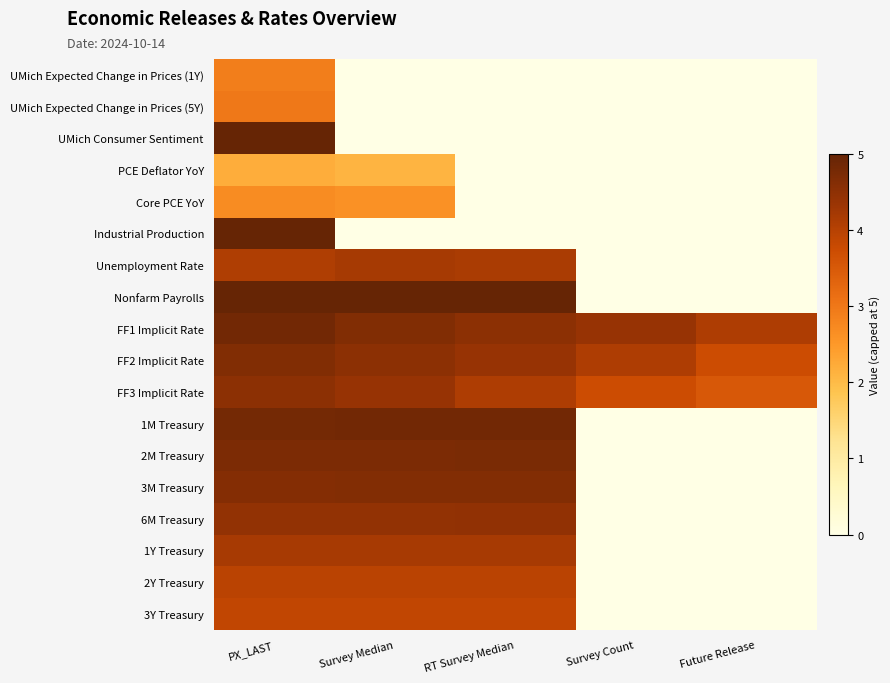

Which label corresponds to the largest value in the chart?

PX_LAST